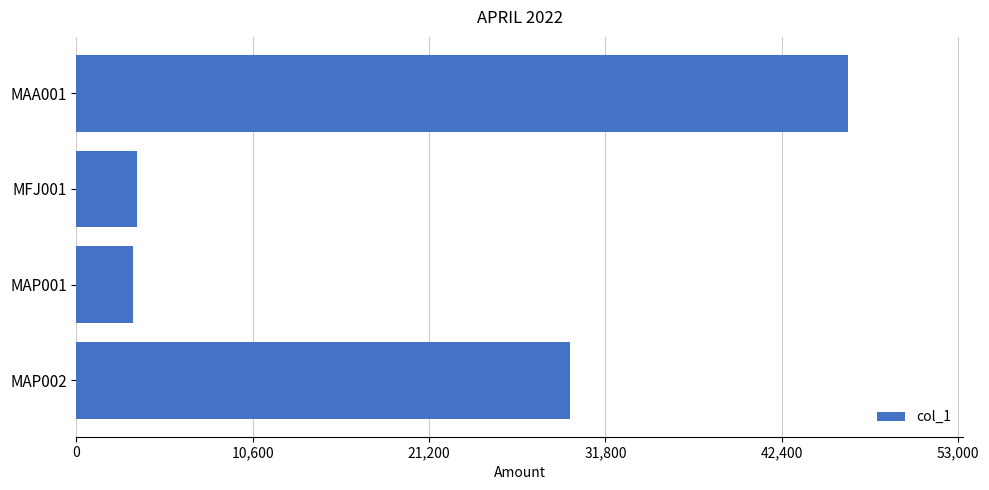

The value at MAA001 is 46366.9. True or false?

True